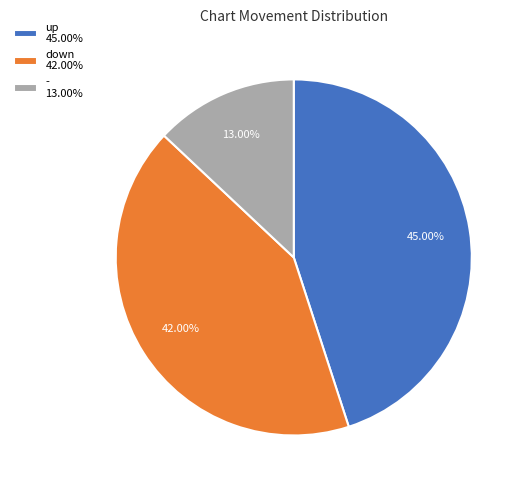

Which category has the smallest portion of the pie?

-